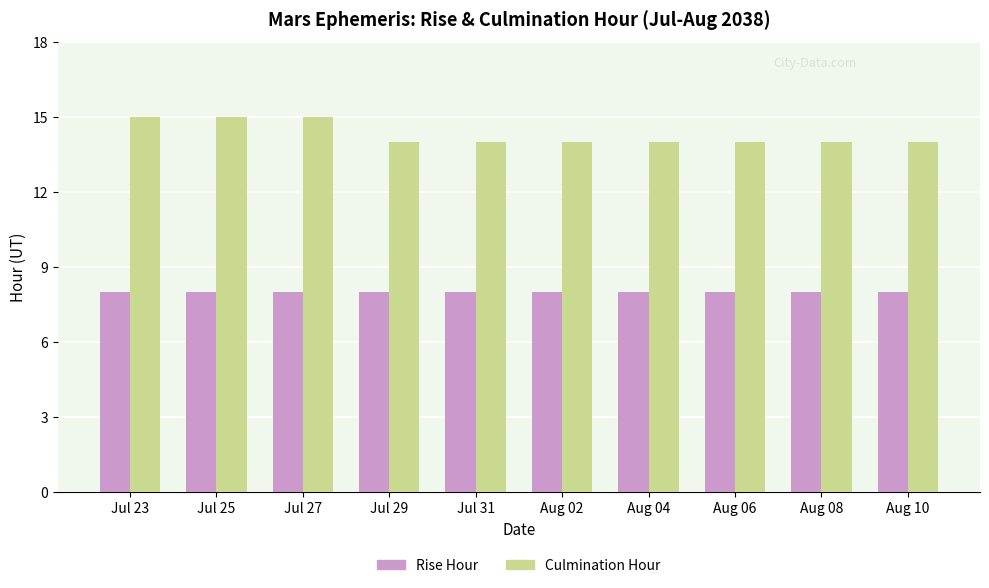

At how many categories does at least one series exceed 11?

10